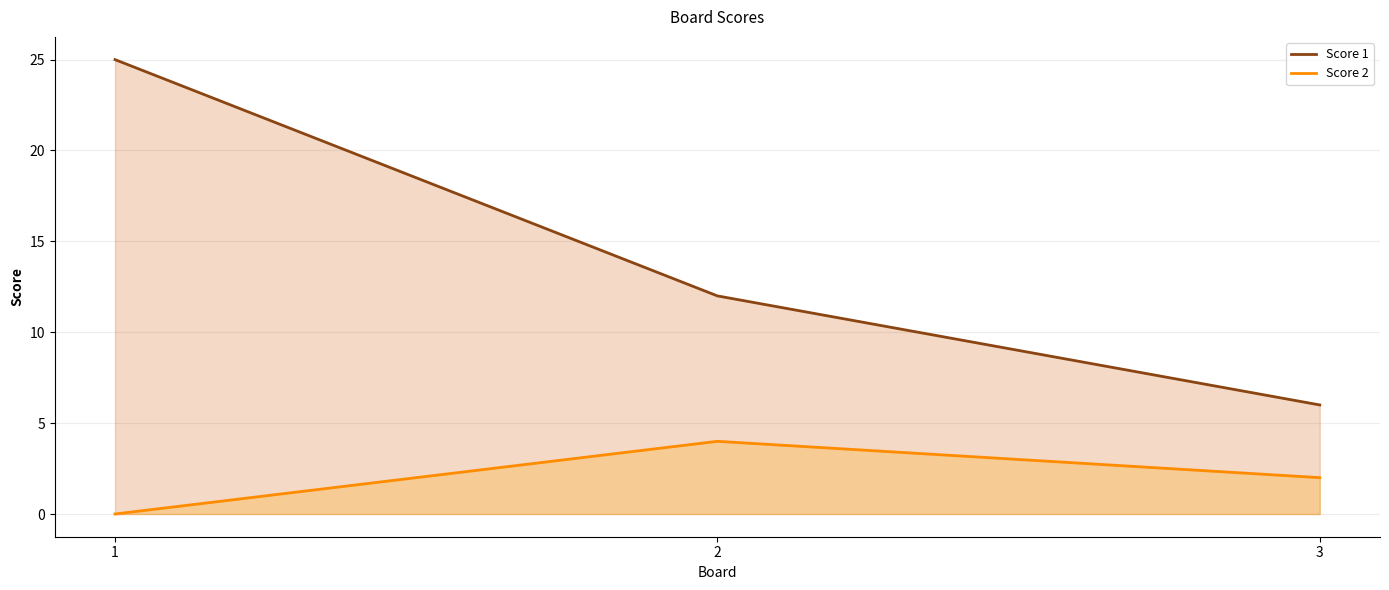

Reading right to left, what are all the values shown in this chart?

Score 1: 3=6	2=12	1=25
Score 2: 3=2	2=4	1=0